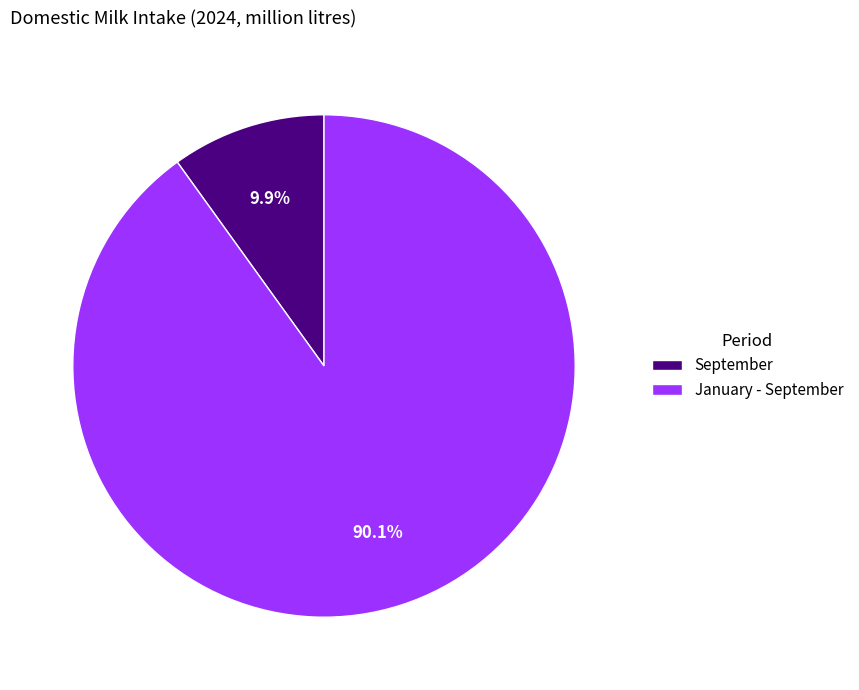

Which category accounts for the majority?

January - September